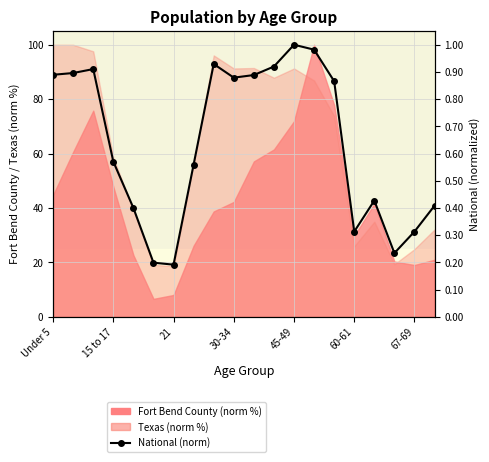

Is it true that the value at 21 is 0.0?

False